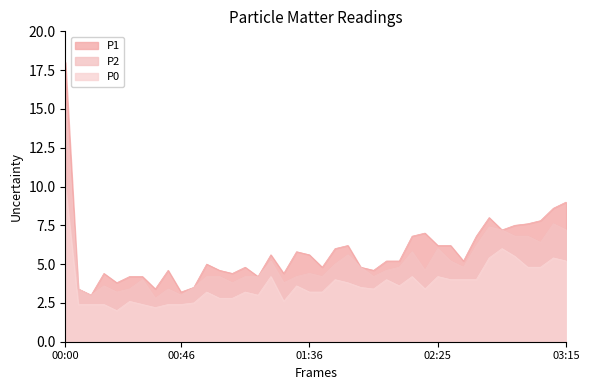

What are all the series names shown in the legend?

P1, P2, P0